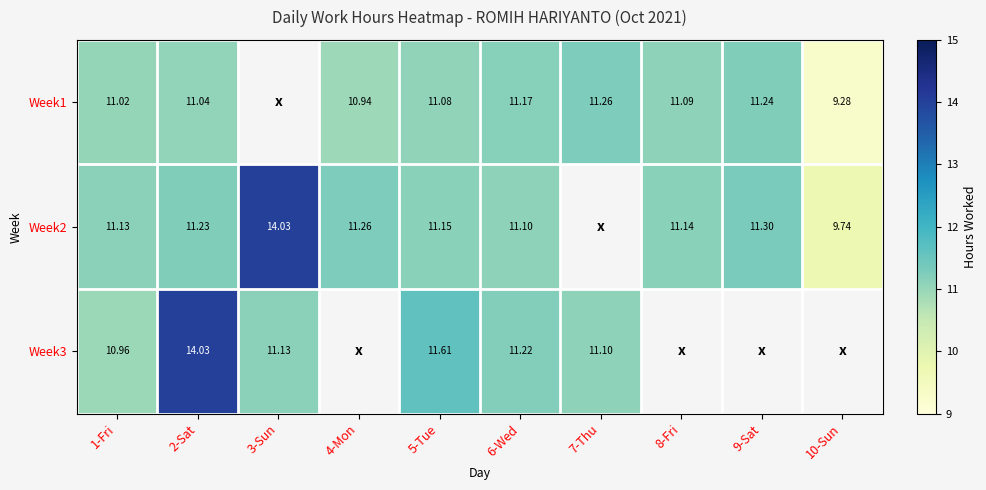

Is the value of Week1 at 6-Wed greater than the value of Week3 at 5-Tue?

No